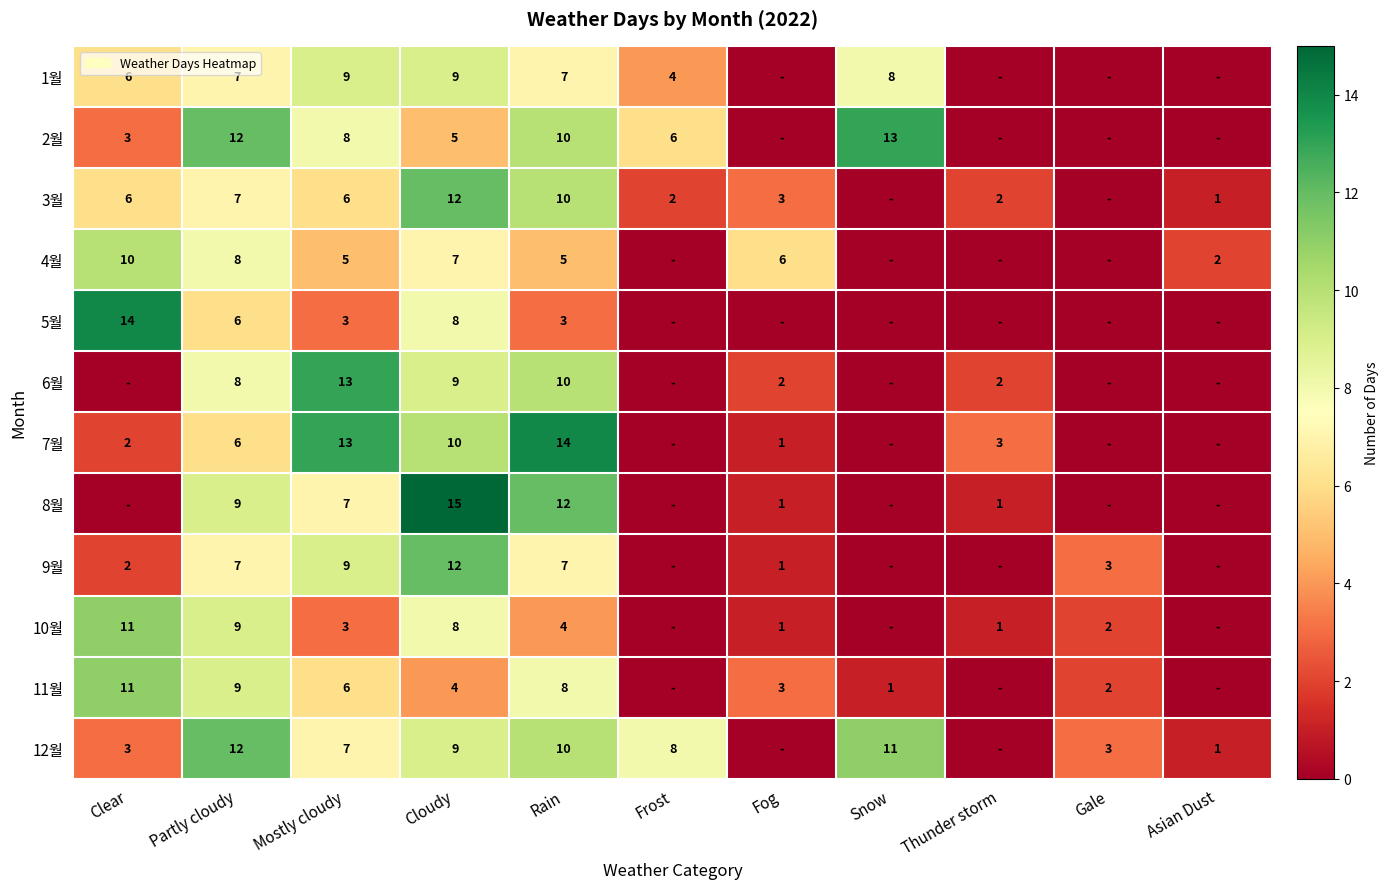

What is the difference between the highest and lowest values at Cloudy?

11